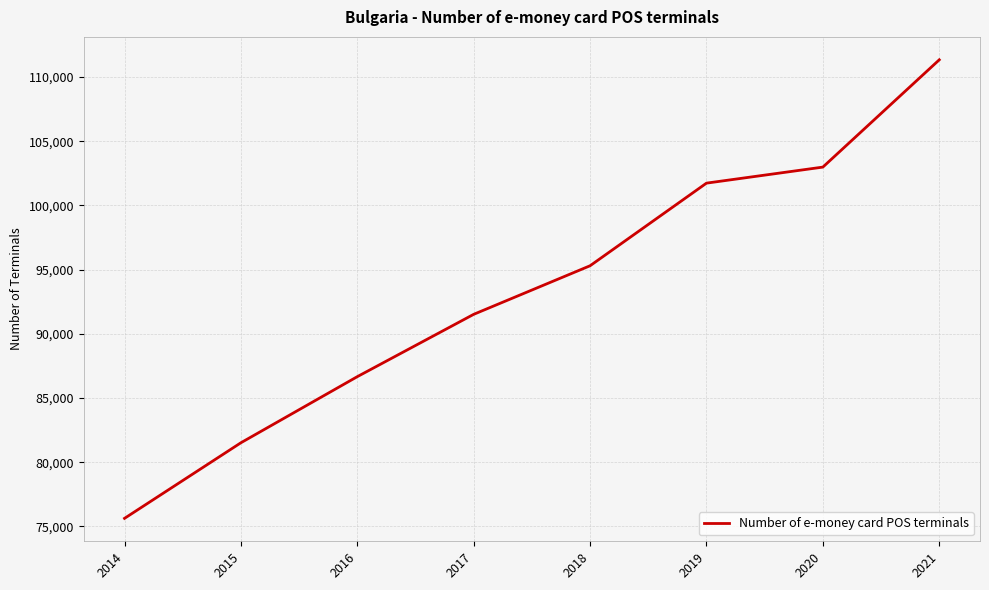

Reading left to right, what are all the values shown in this chart?

75622	81512	86662	91517	95302	101738	102988	111346